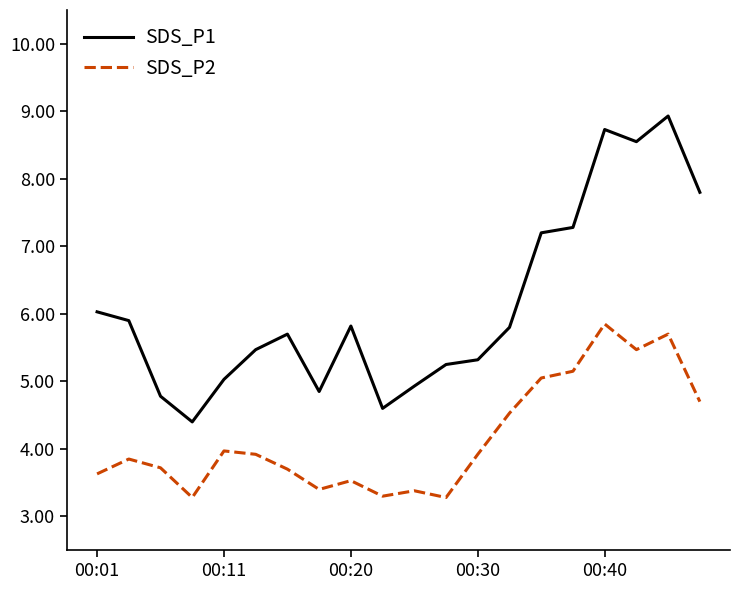

List the series in order of their peak value, highest first.

SDS_P1, SDS_P2